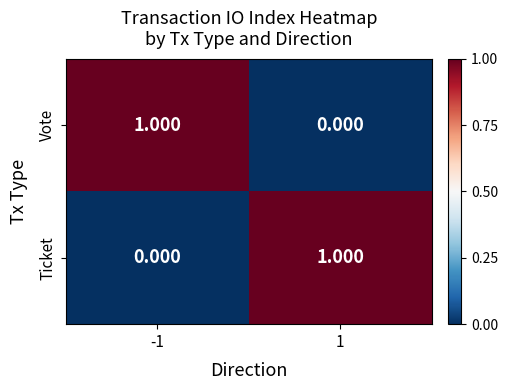

Is the value of Ticket at -1 greater than the value of Vote at -1?

No